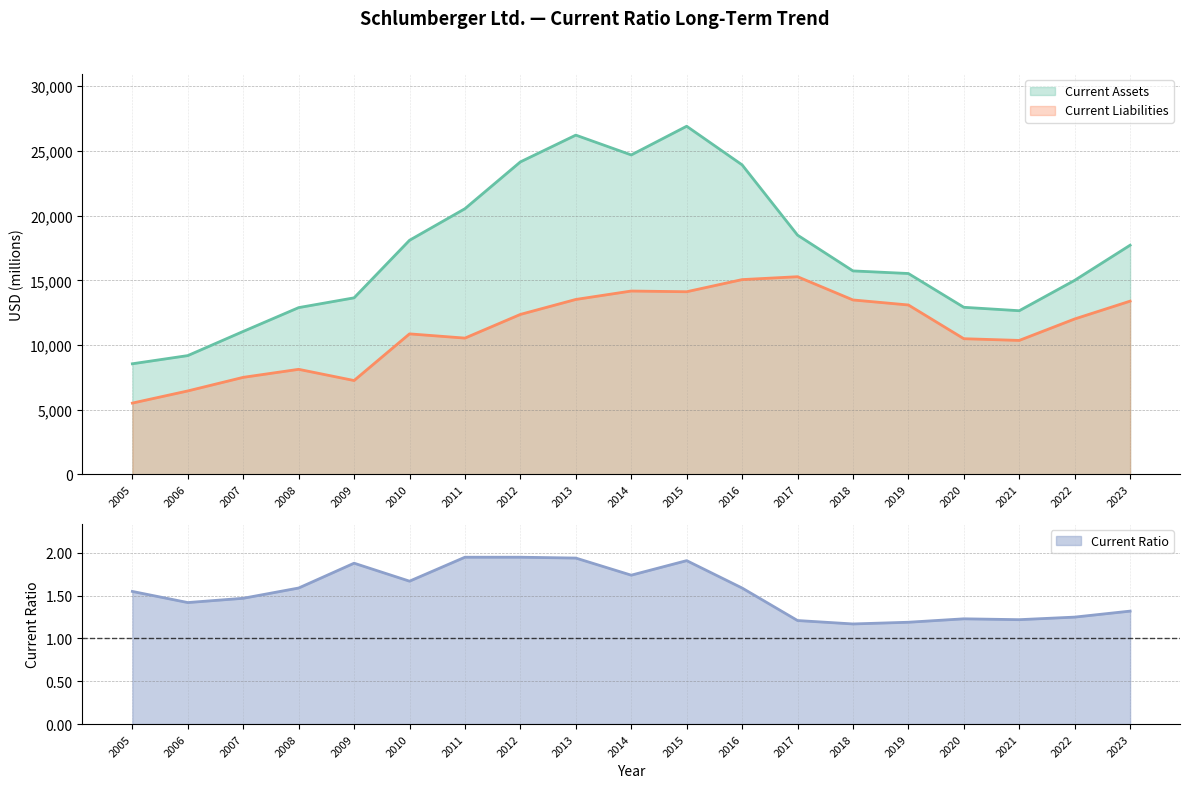

At which label is Current Liabilities closest to 10398?

2021